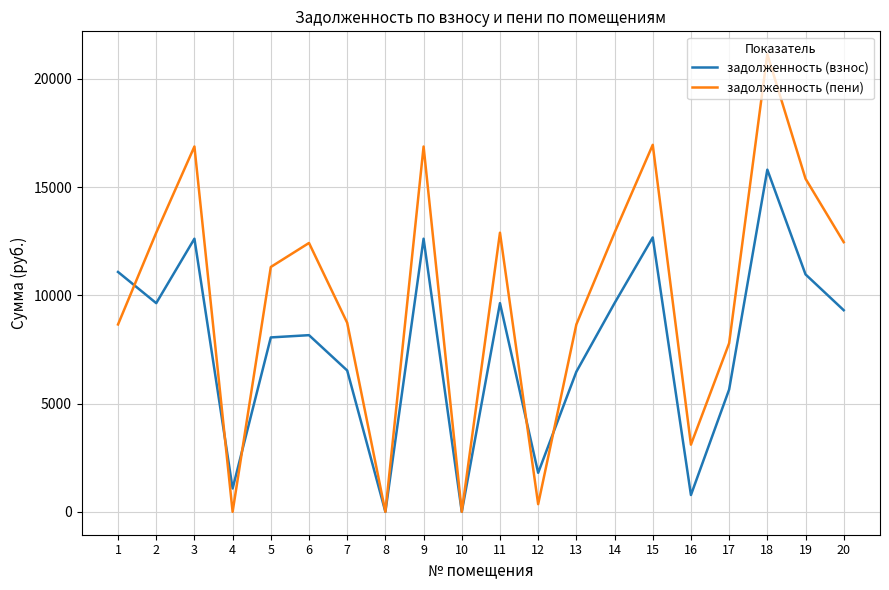

Is the value of задолженность (взнос) at 2 greater than the value of задолженность (пени) at 16?

Yes